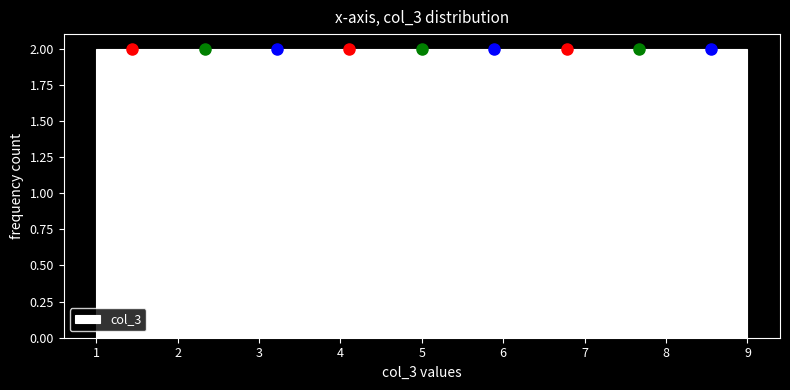

What is the height of the bar covering 8.1 to 9.0 on the x-axis? Neither the bar edges nor the heights are printed on the chart, so give them approximately, as read against the axes.

2